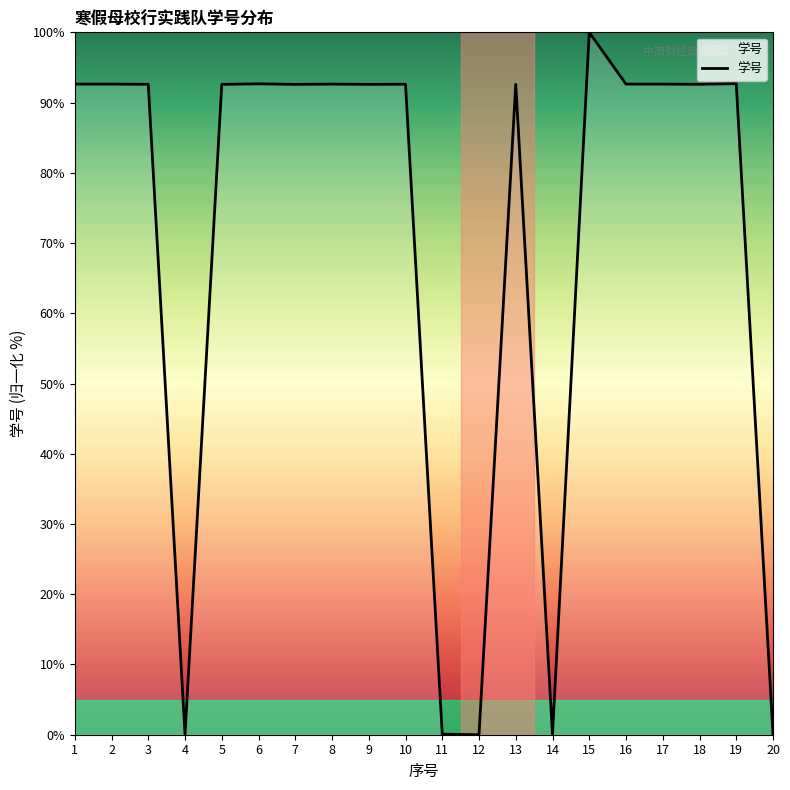

How many lines are shown in the chart?

1